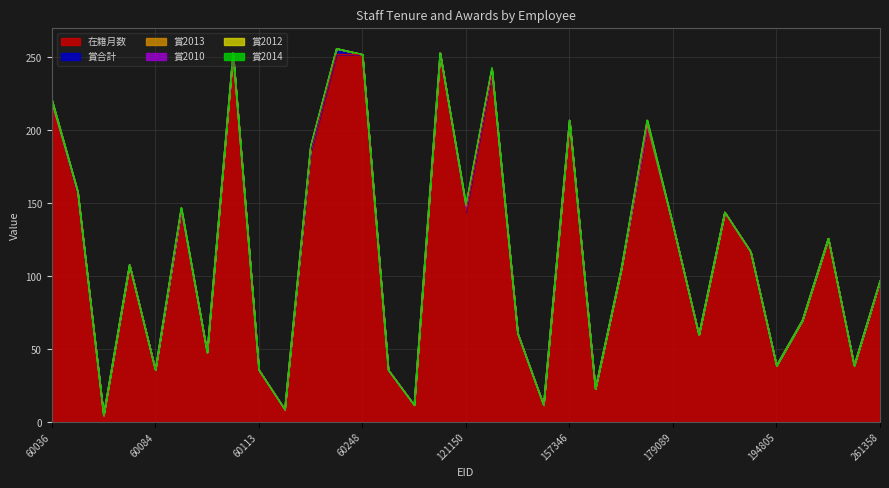

Does the chart display data point markers on the line(s)?

No